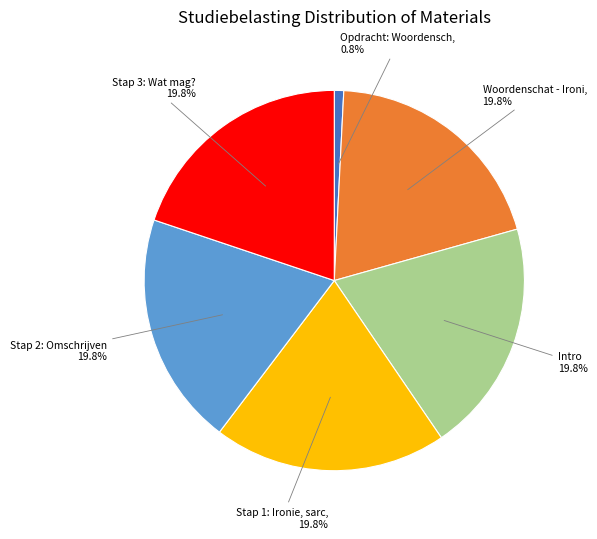

How many slices are in this pie chart?

6